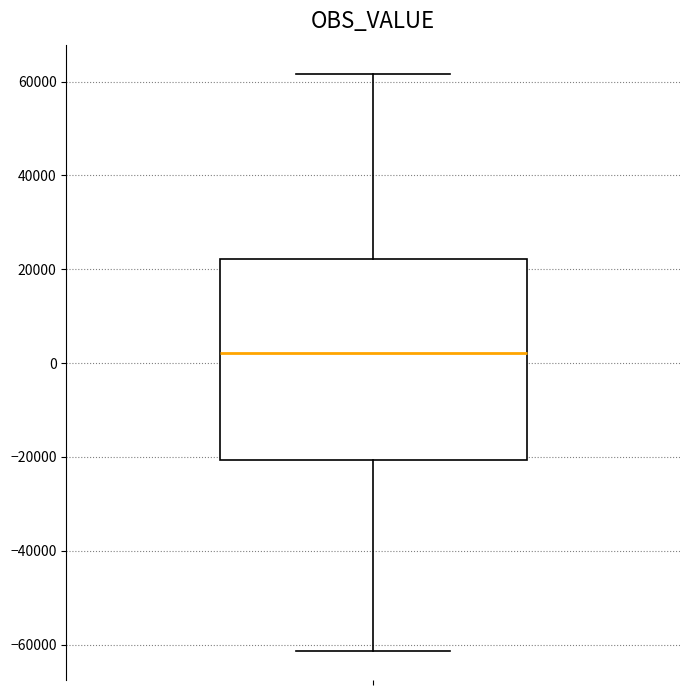

Where does the lower whisker of the box end on the y-axis? The values are not printed on the chart, so give them approximately, as read against the axis.

-62000